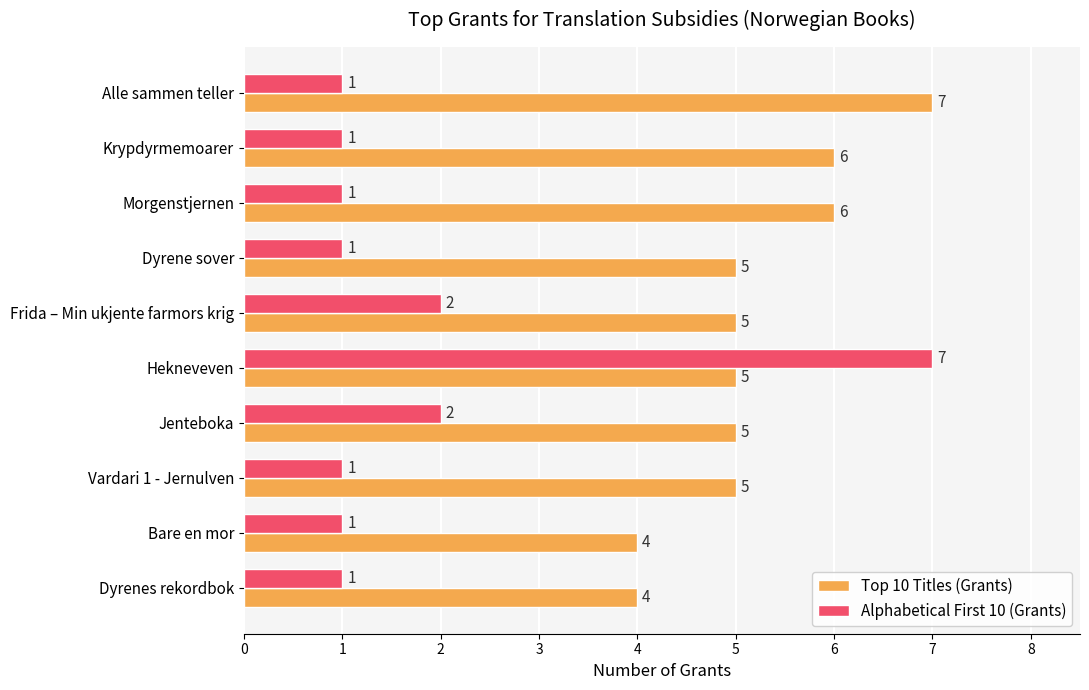

What is the maximum value for Top 10 Titles (Grants)?

7